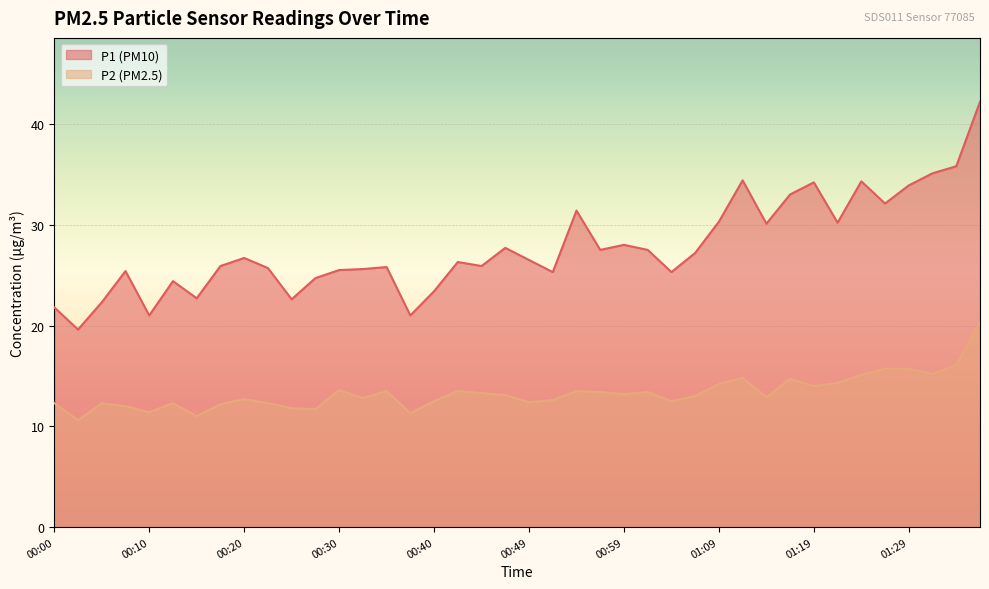

True or false: P1 and P2 intersect in this chart.

False